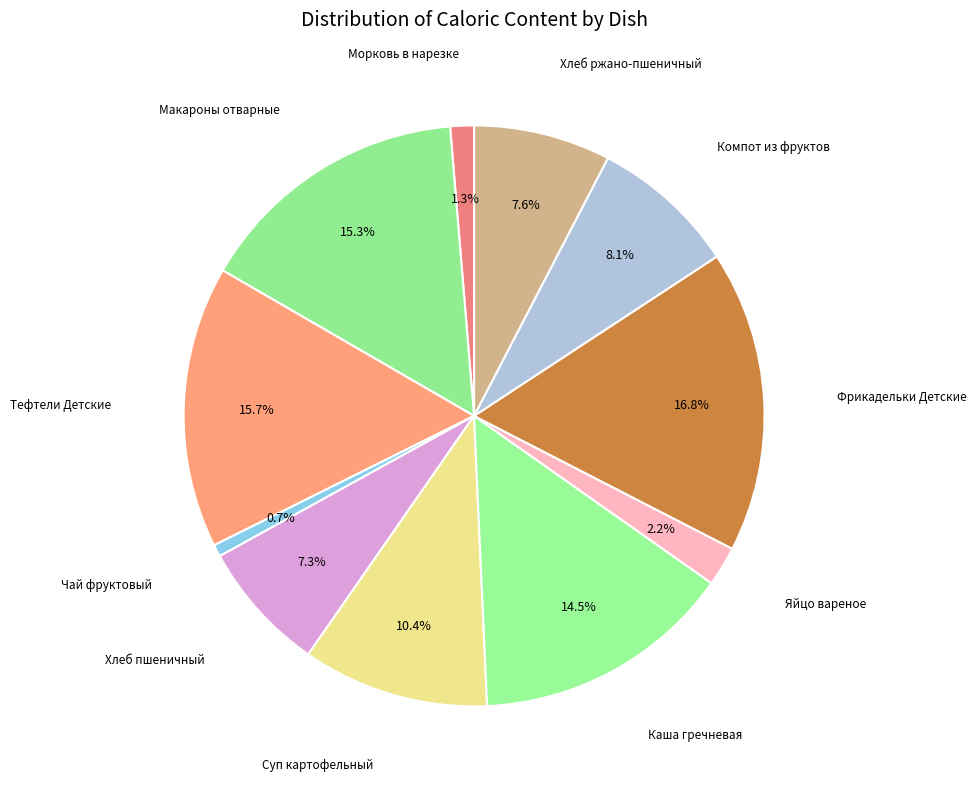

How many segments does this pie chart have?

11